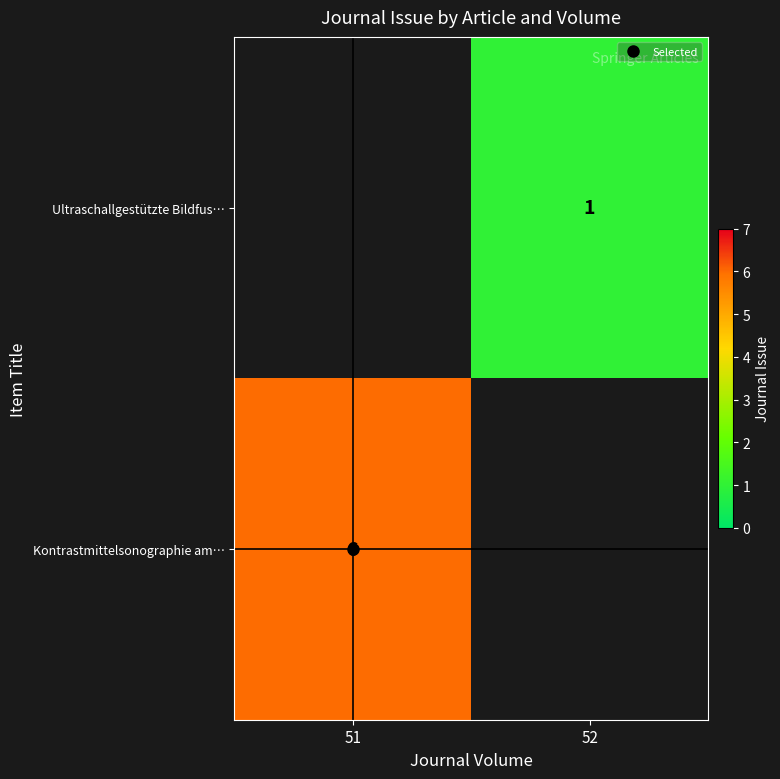

Is it true that Ultraschallgestützte Bildfus… equals 1.0 at 52?

True